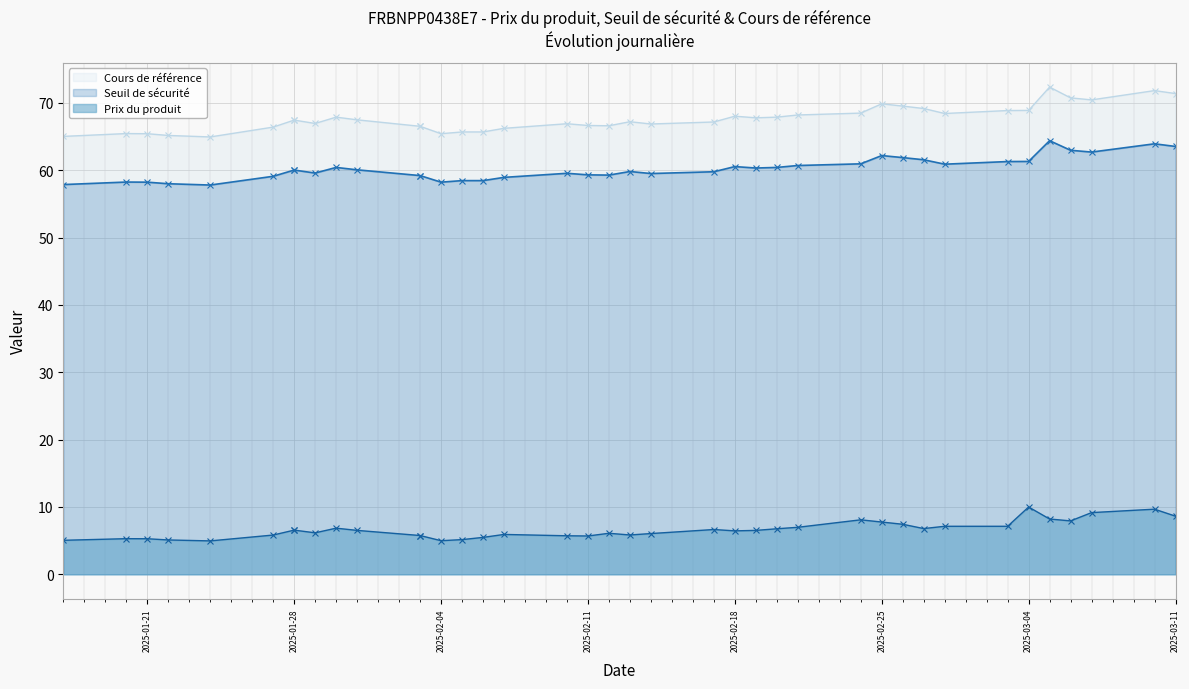

True or false: Seuil de sécurité and Cours de référence intersect in this chart.

False